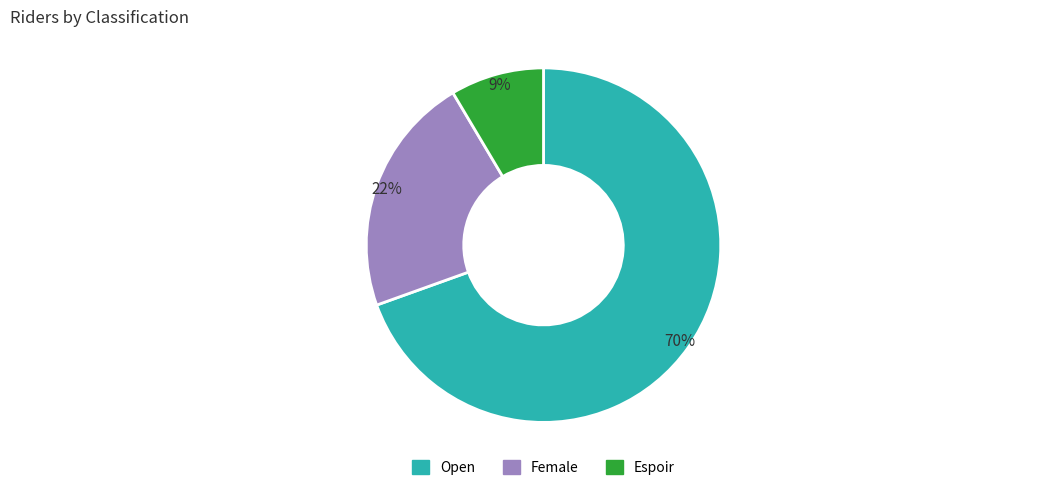

Approximately how many times larger is the value at Open compared to Female?

3.2